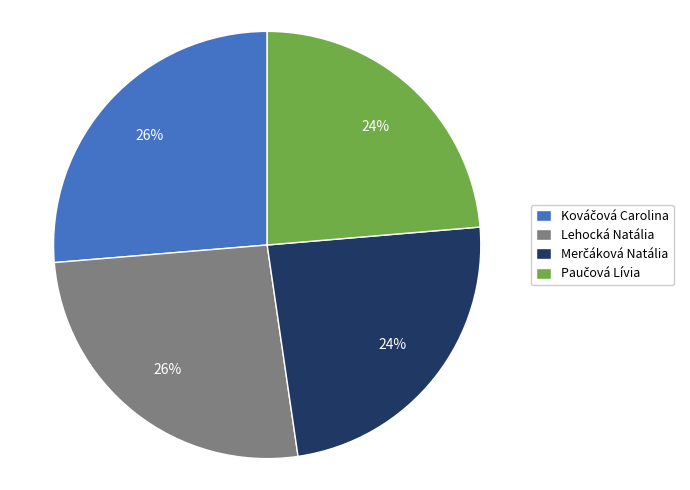

Is Lehocká Natália the majority of the pie?

No